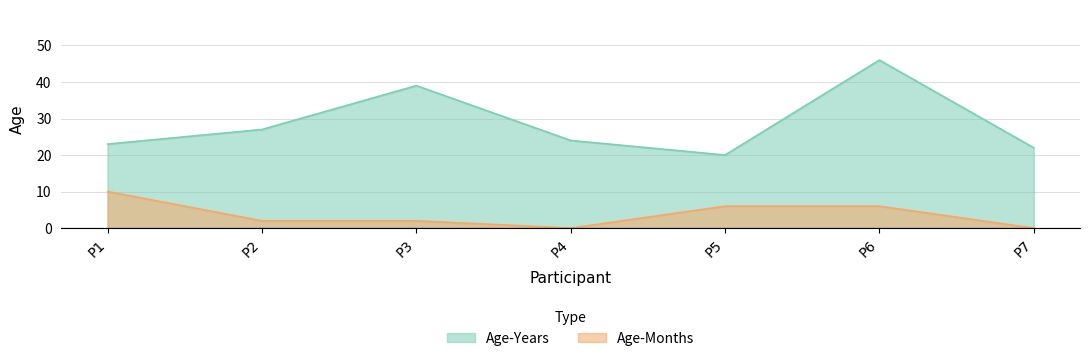

List the series in order of their peak value, highest first.

Age-Years, Age-Months